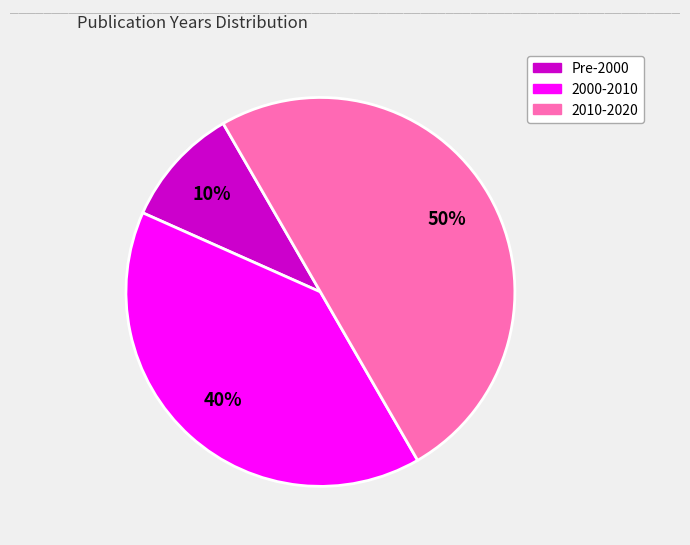

To the nearest percent, what is the average slice percentage?

33%